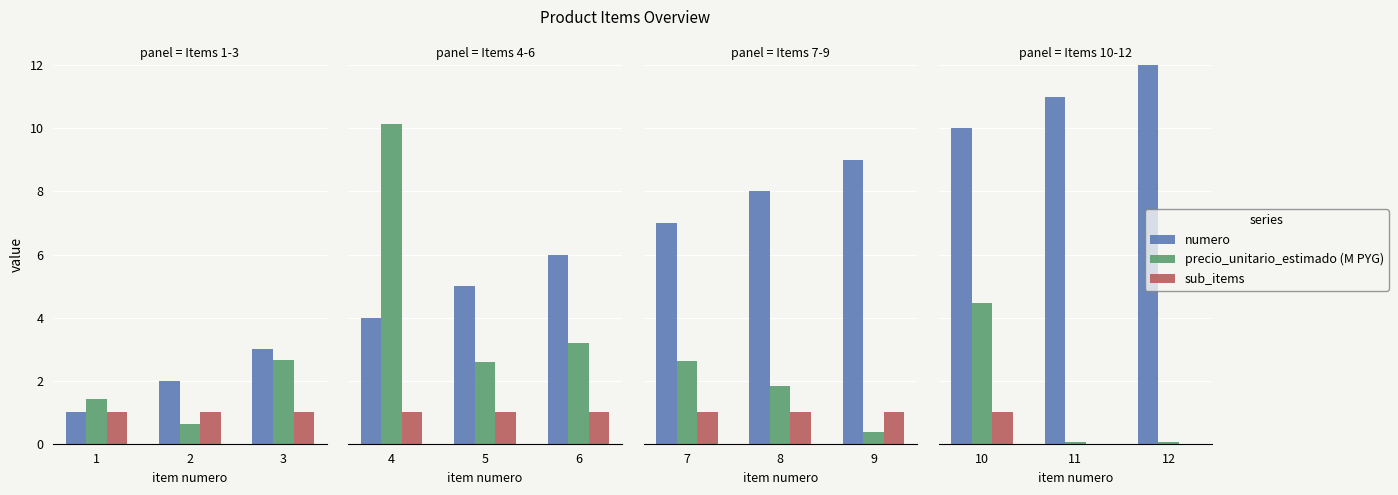

What are all the series names shown in the legend?

numero, precio_unitario_estimado (M PYG), sub_items